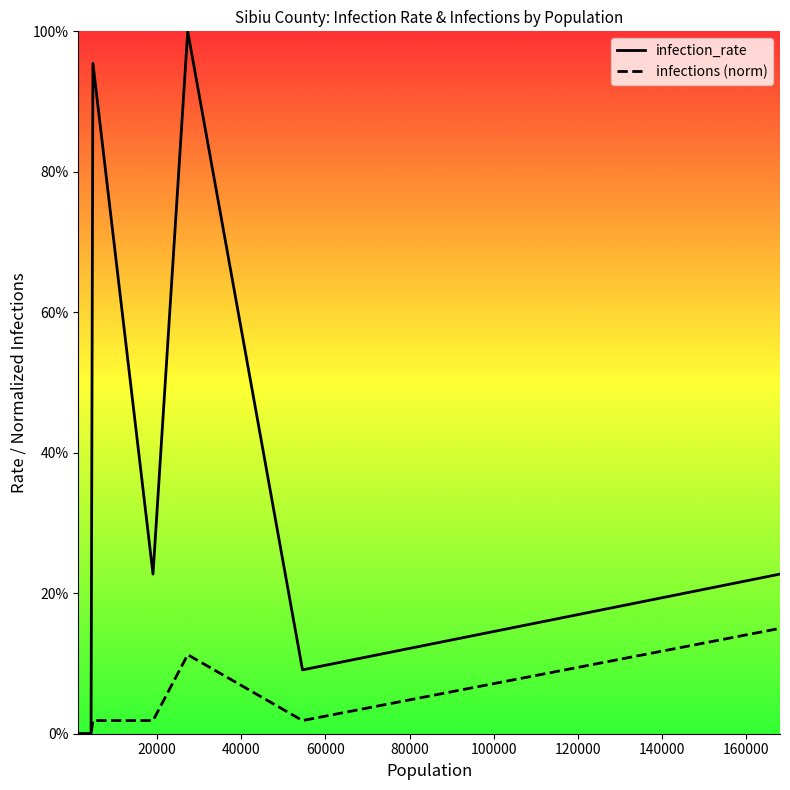

How many interior local peaks does the infections (norm) series have?

1